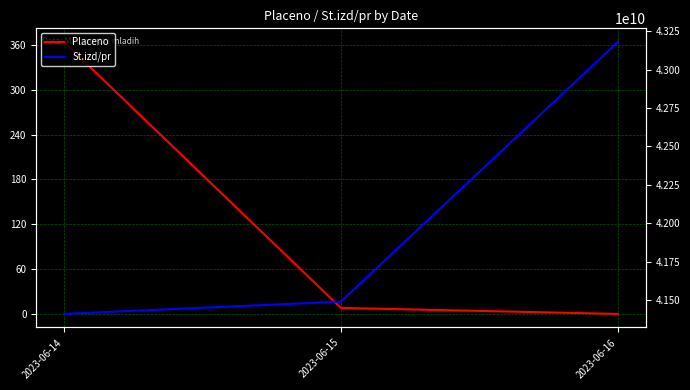

What is the difference between the highest and lowest values at 2023-06-14?

41409999636